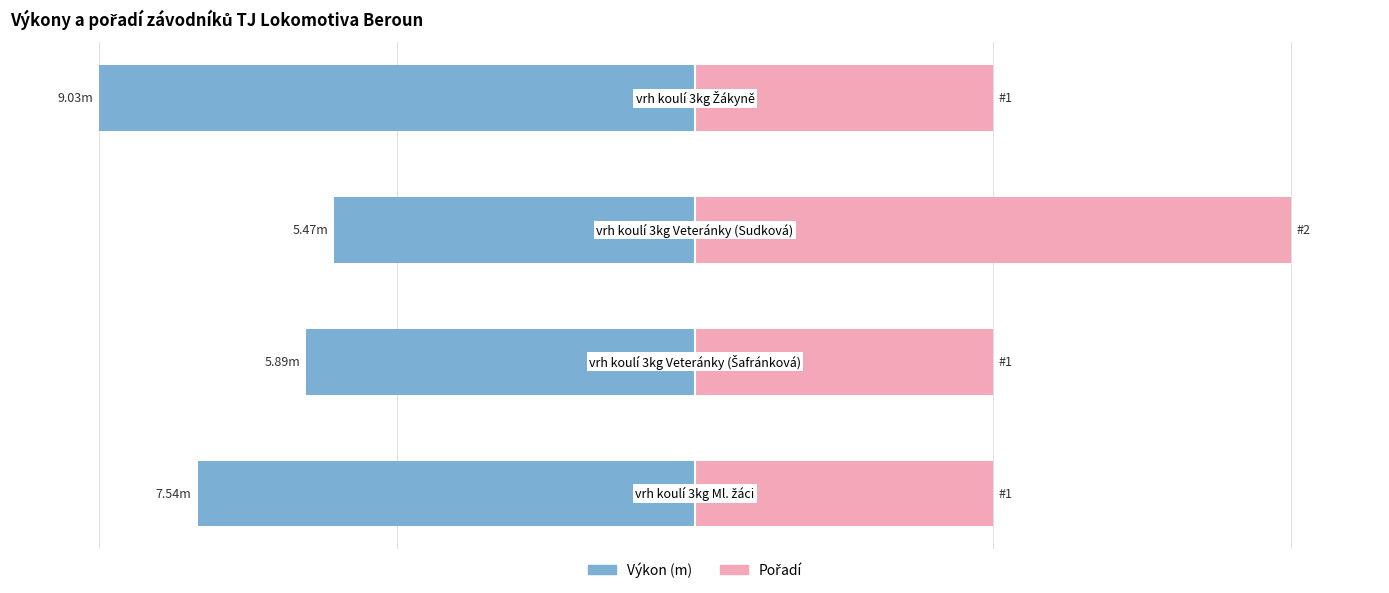

How many distinct data groups are displayed?

2